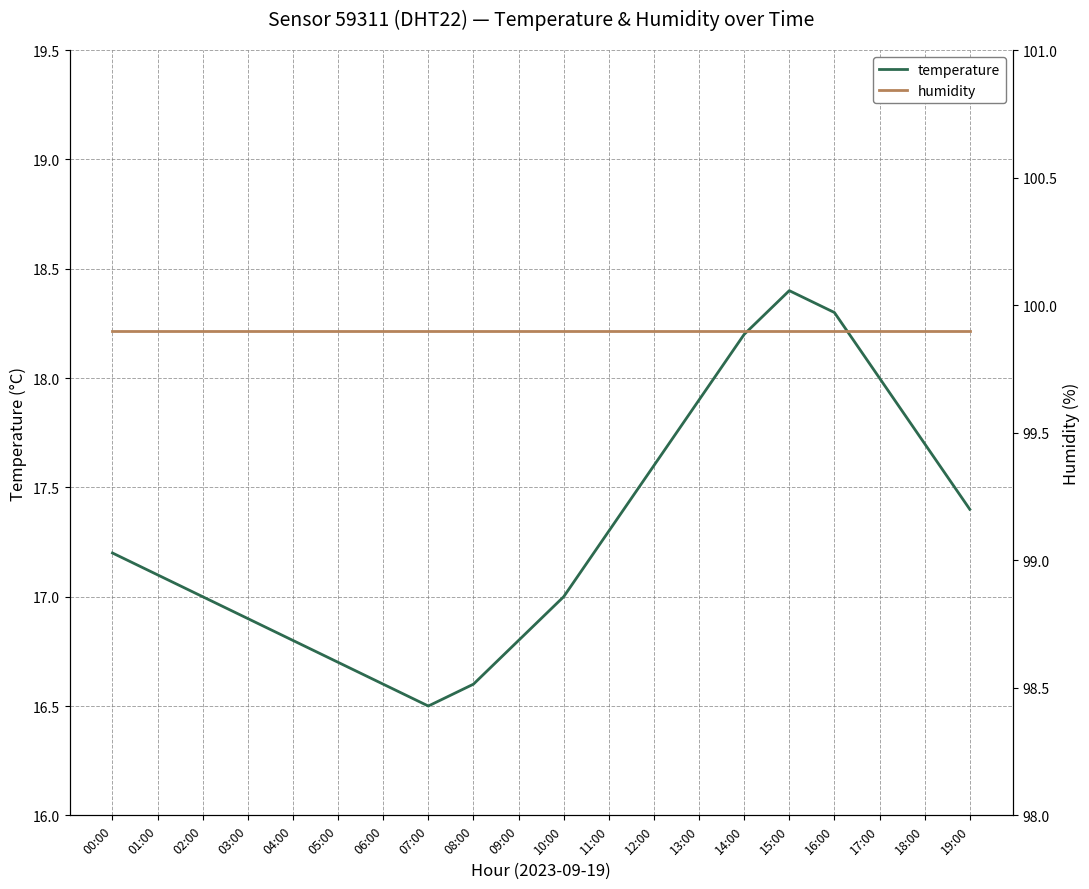

What are all the series names shown in the legend?

temperature, humidity